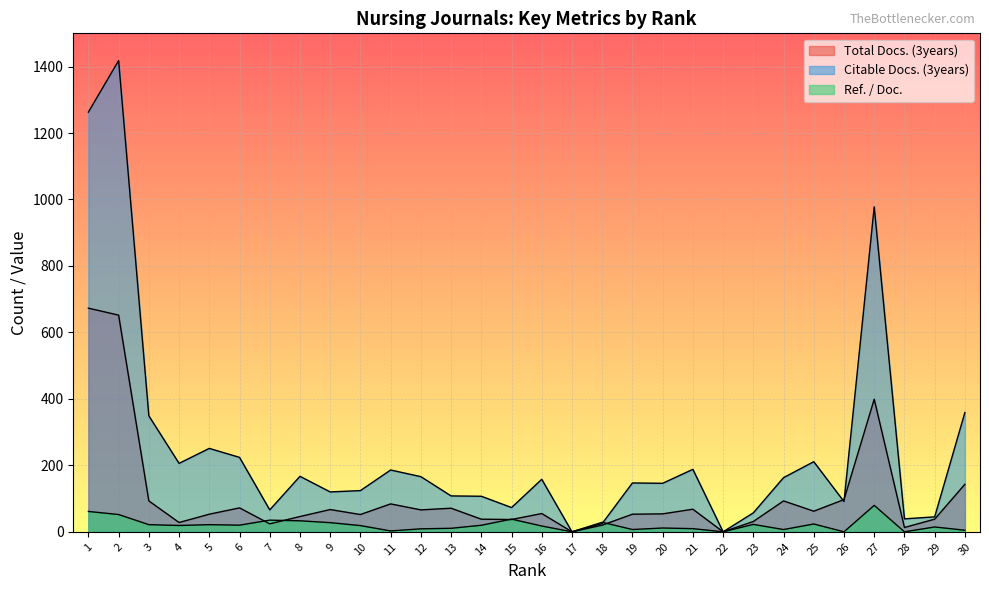

The value of Total Docs. (3years) at 5 is 81.7. True or false?

False